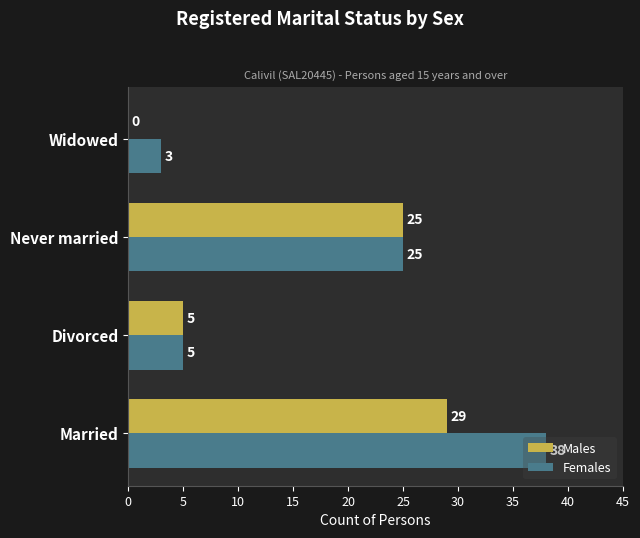

Which series has the largest range (max minus min)?

Females